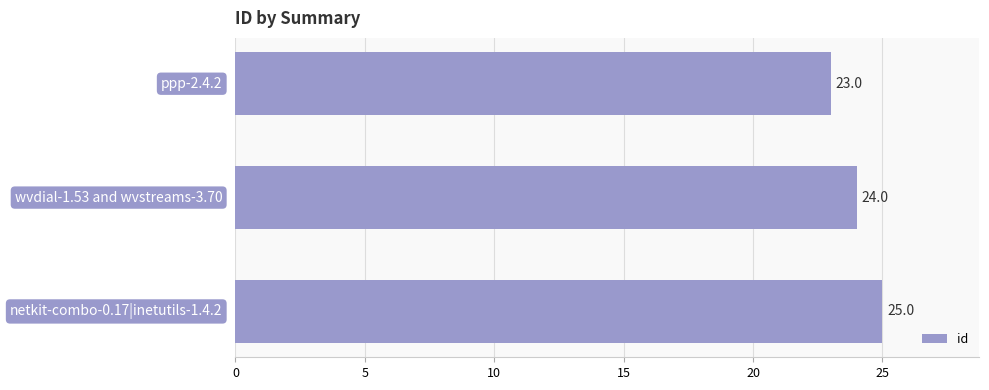

What is the maximum value shown in the chart?

25